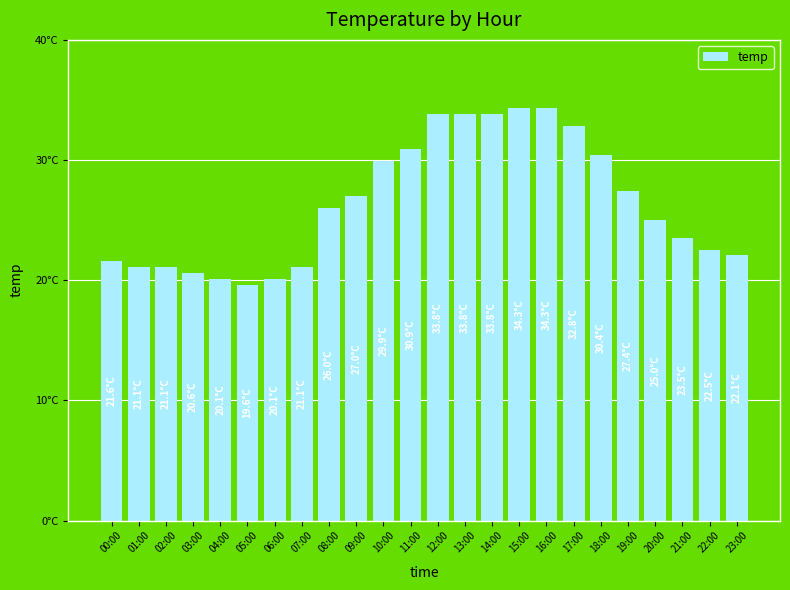

Rank the categories by value from lowest to highest.

05:00, 04:00, 06:00, 03:00, 01:00, 02:00, 07:00, 00:00, 23:00, 22:00, 21:00, 20:00, 08:00, 09:00, 19:00, 10:00, 18:00, 11:00, 17:00, 12:00, 13:00, 14:00, 15:00, 16:00